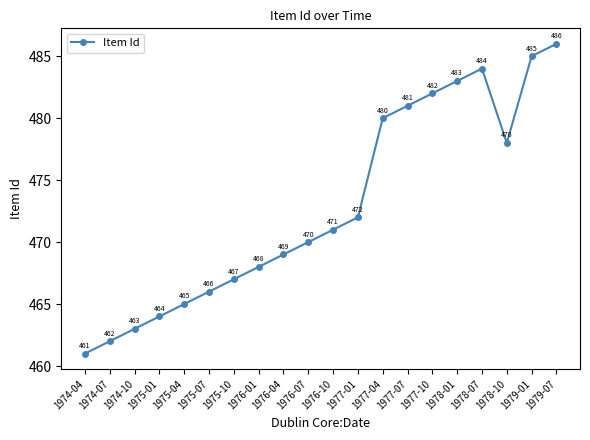

What is the label of the 15th point from the right?

1975-07